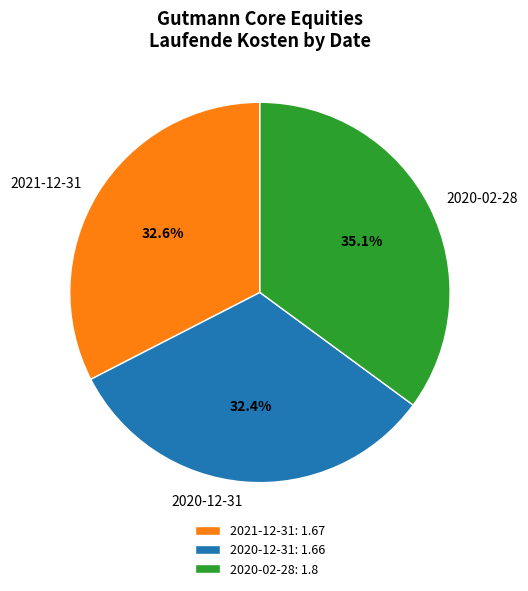

What portion of the pie excludes 2020-12-31?

67.6%